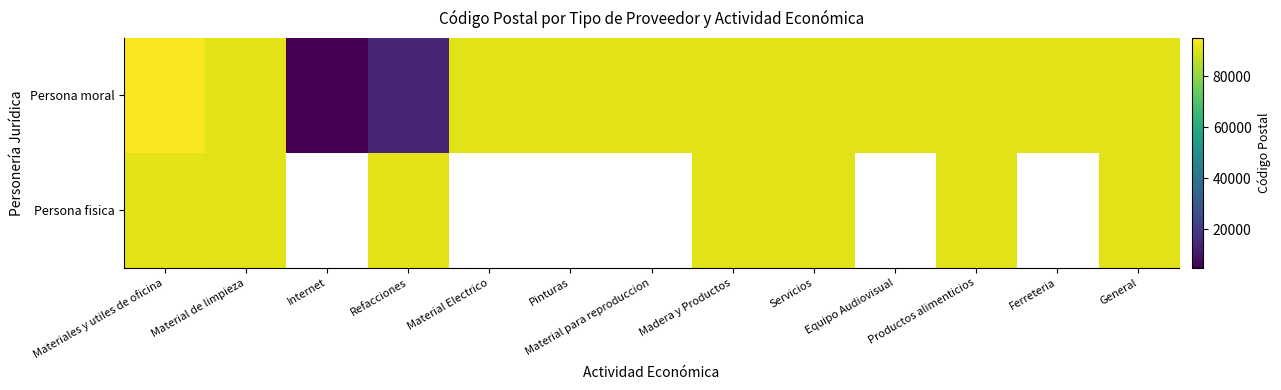

At how many categories does at least one series exceed 18666?

12